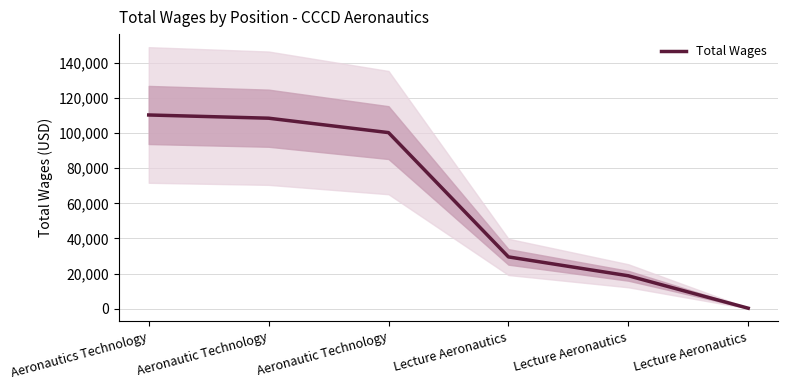

Which has a higher value, Aeronautics Technology or Lecture Aeronautics?

Aeronautics Technology